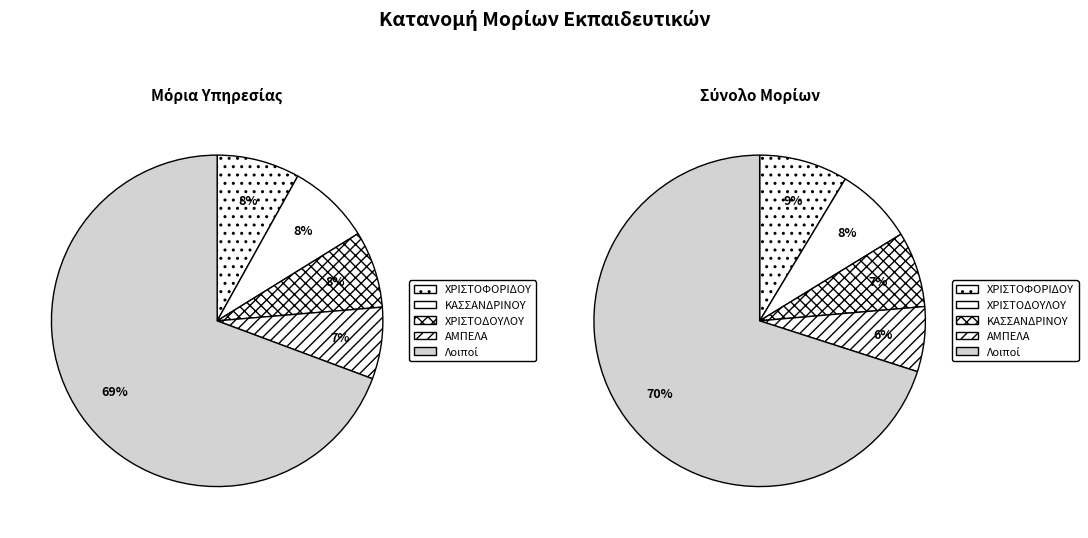

Is it true that ΠΡΑΠΑ is 1% of the pie?

False